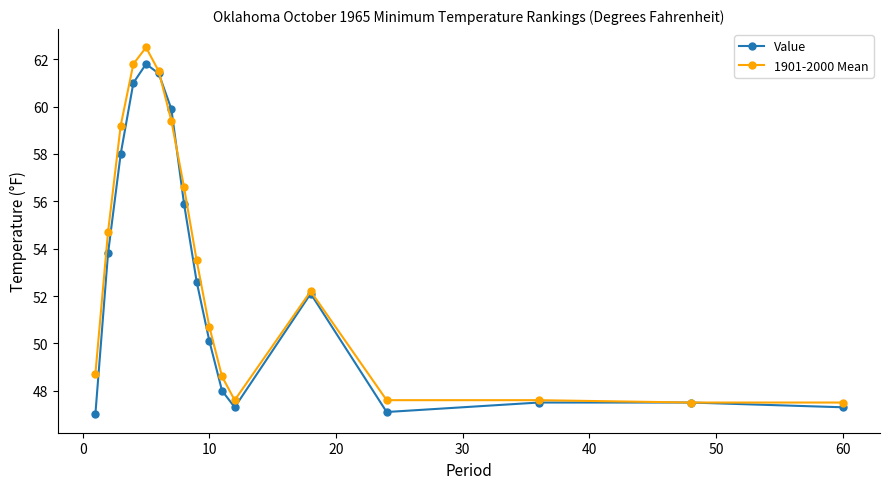

True or false: 1901-2000 Mean has more than 1 interior local peaks.

True